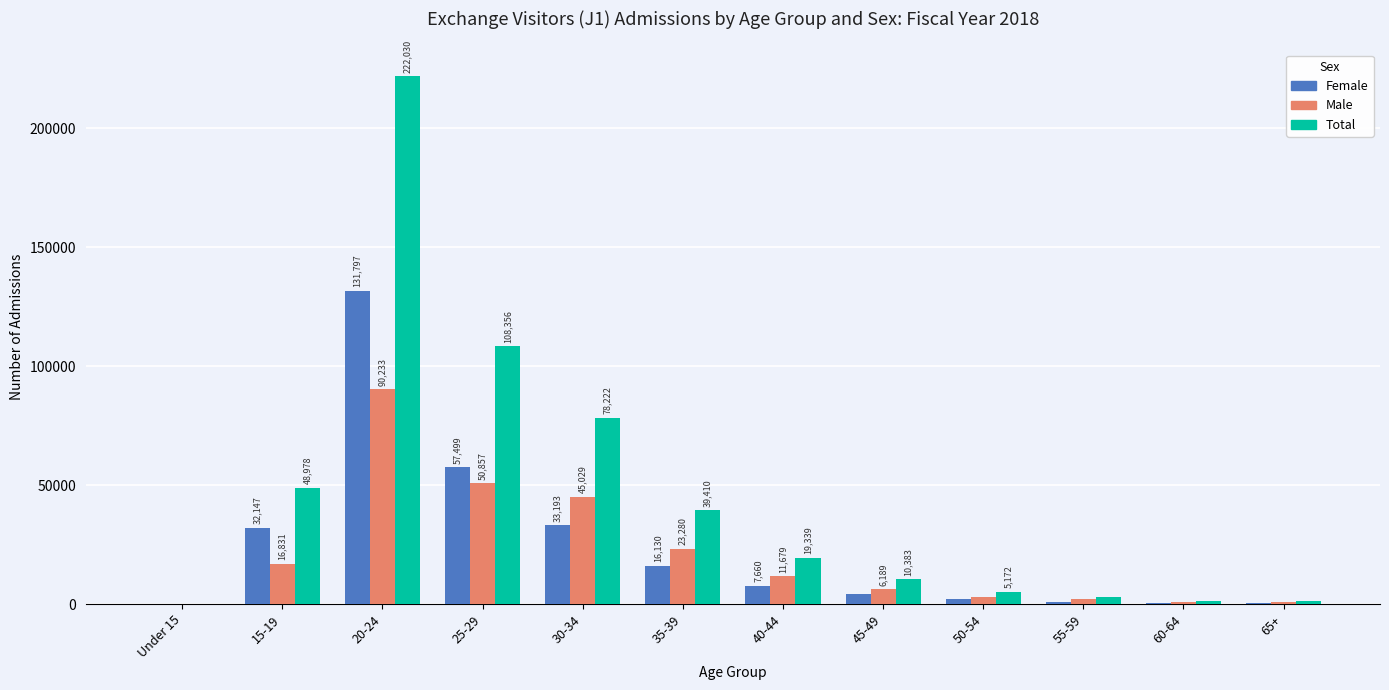

At which category does the chart reach its peak across all series?

20-24